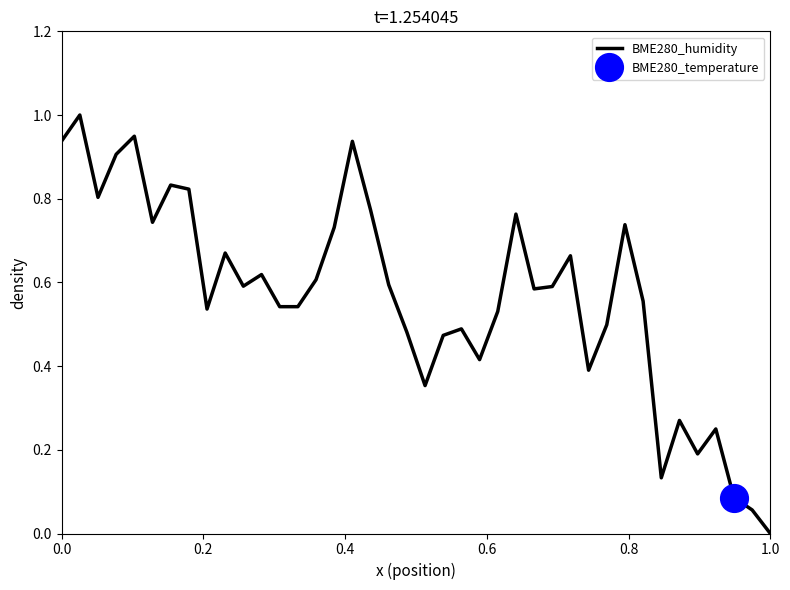

Where is the data nearest to the value 0?

1.0